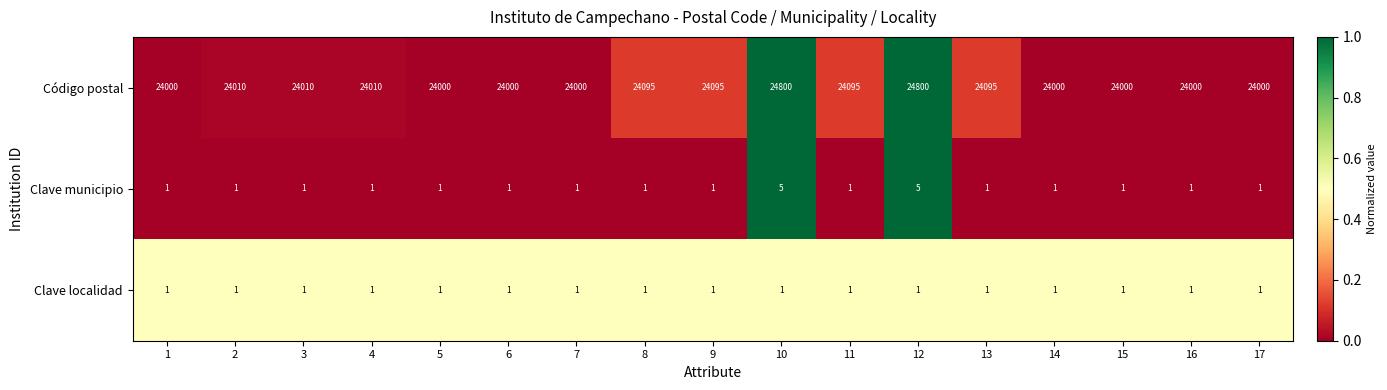

Which series has the largest total across all categories?

Código postal